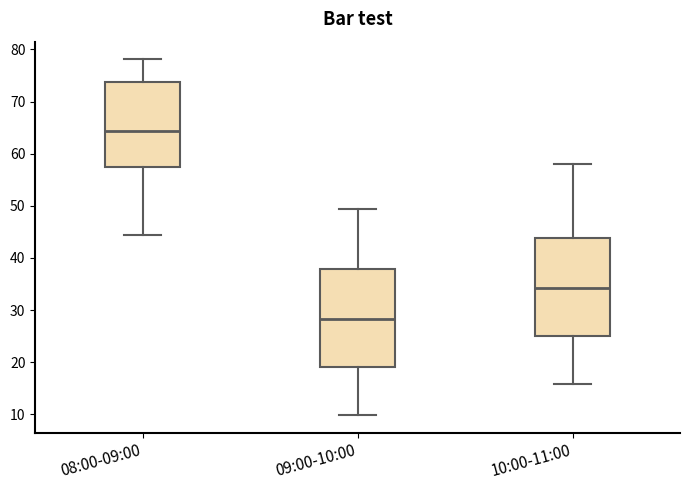

Which box has the lowest median line?

09:00-10:00